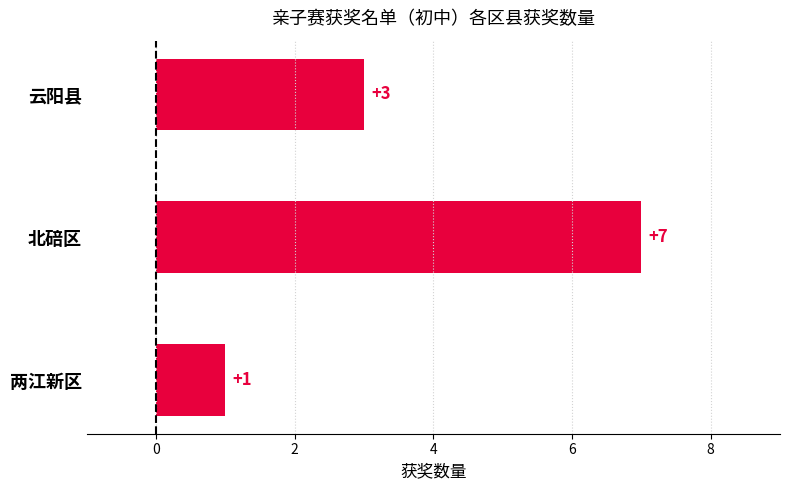

What is the change in value from 云阳县 to 北碚区?

+4